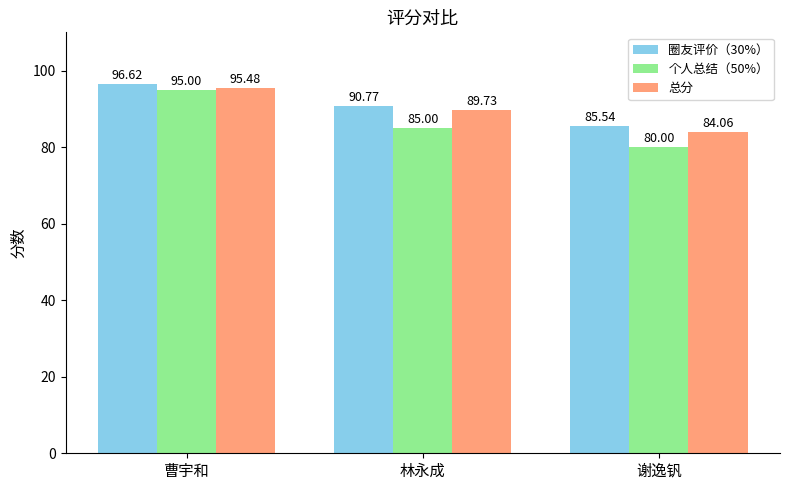

What is the total value across all series at 谢逸钒?

249.6